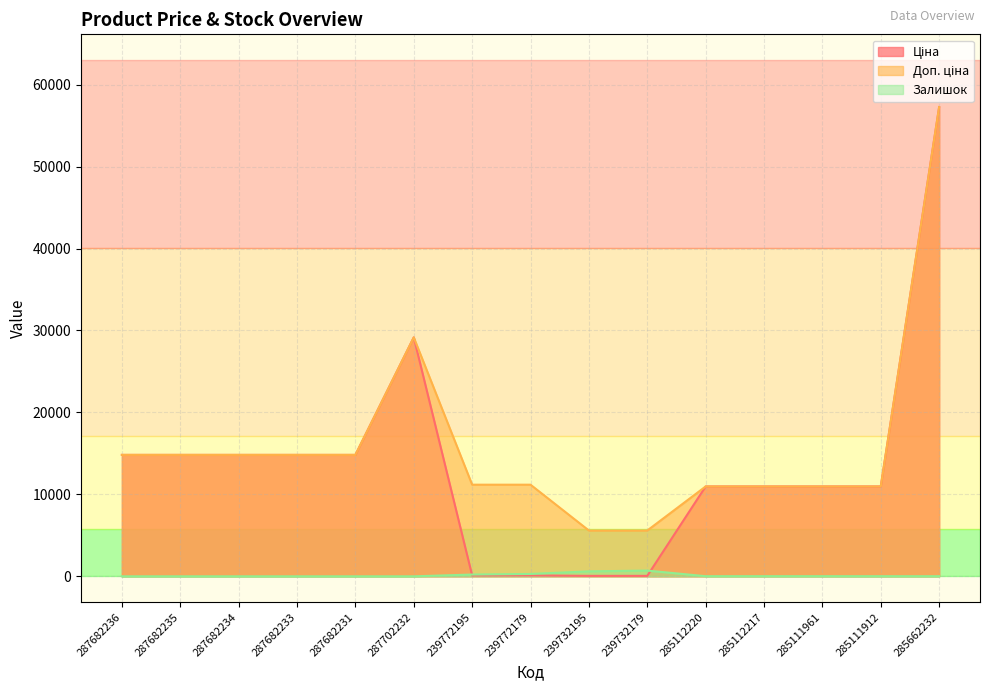

What are all the series names shown in the legend?

Ціна, Доп. ціна, Залишок